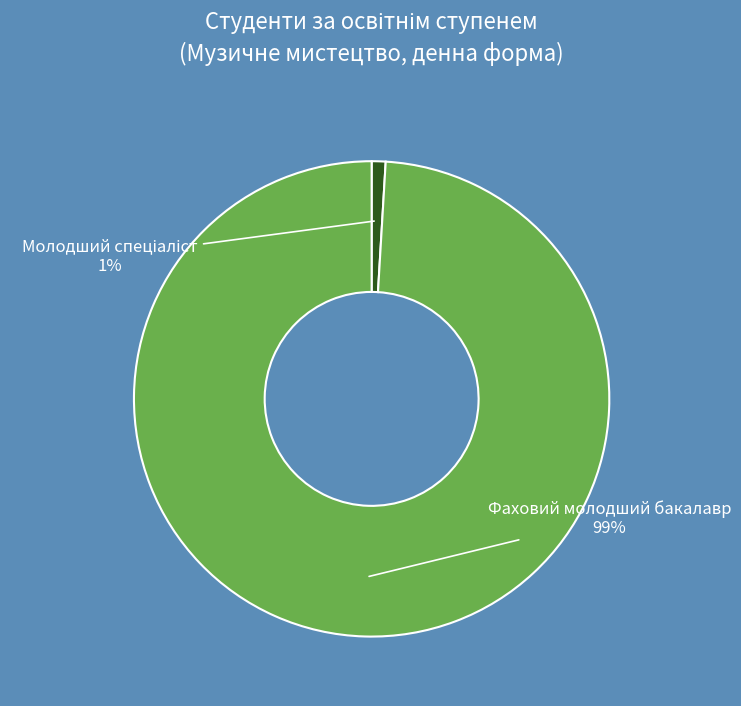

The Фаховий молодший бакалавр slice represents 99% of the pie. True or false?

True